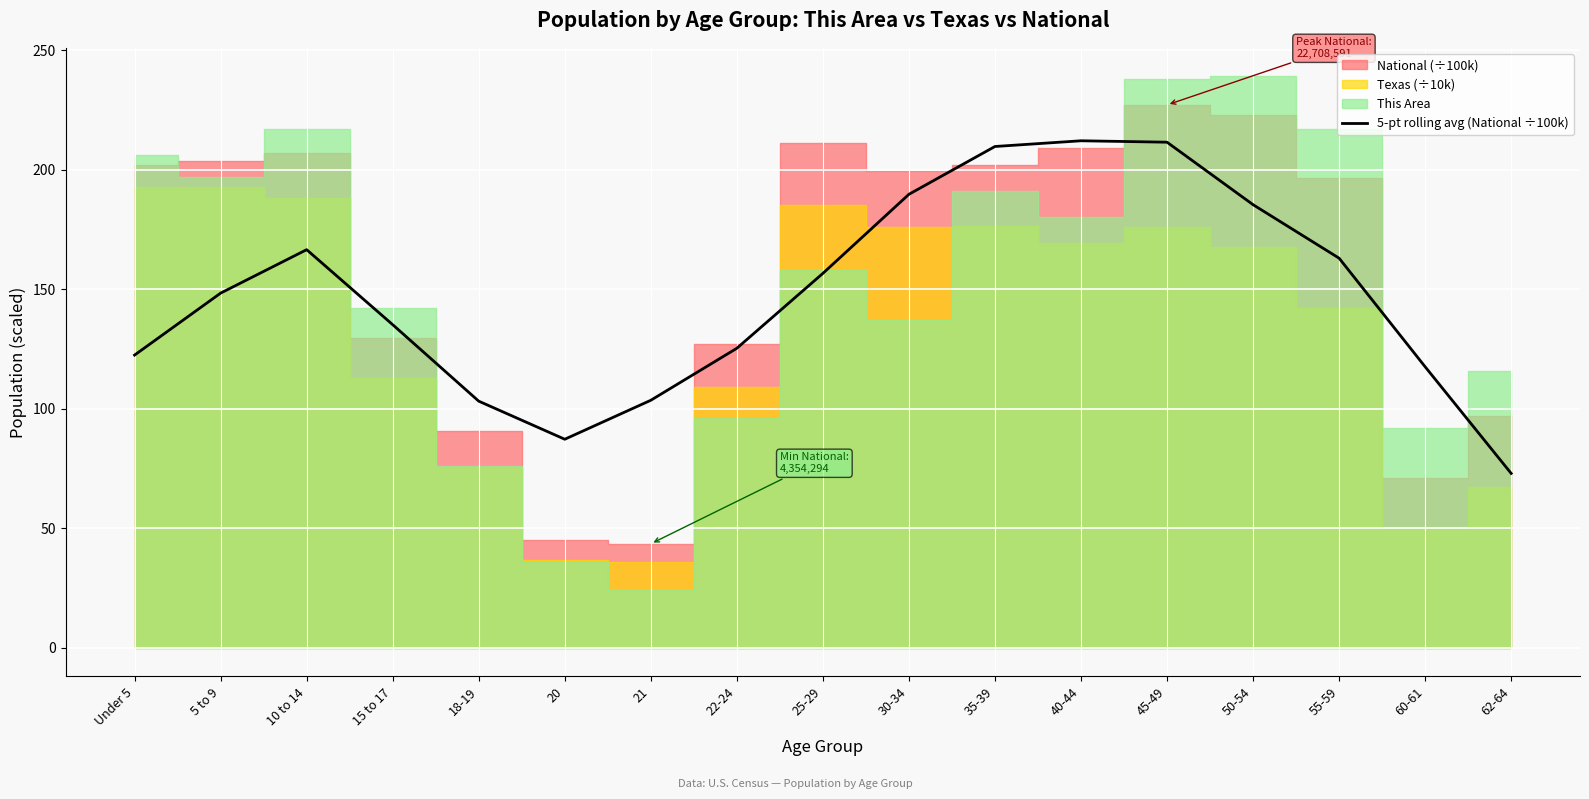

The value at 50-54 is 45.4. True or false?

False